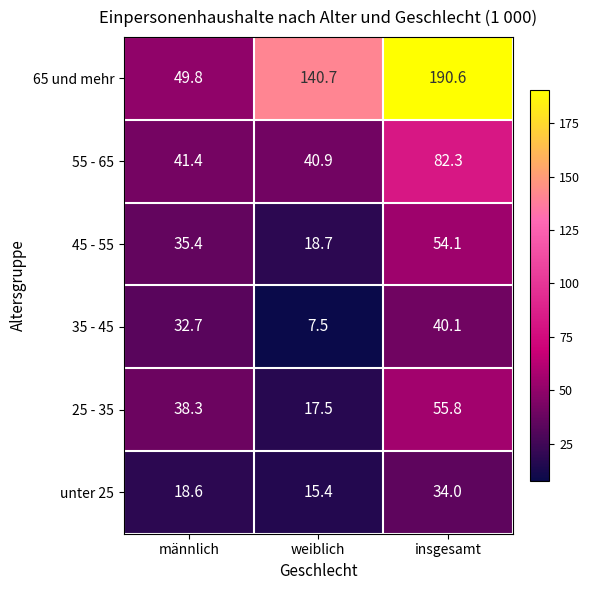

Which series has the largest total across all categories?

65 und mehr